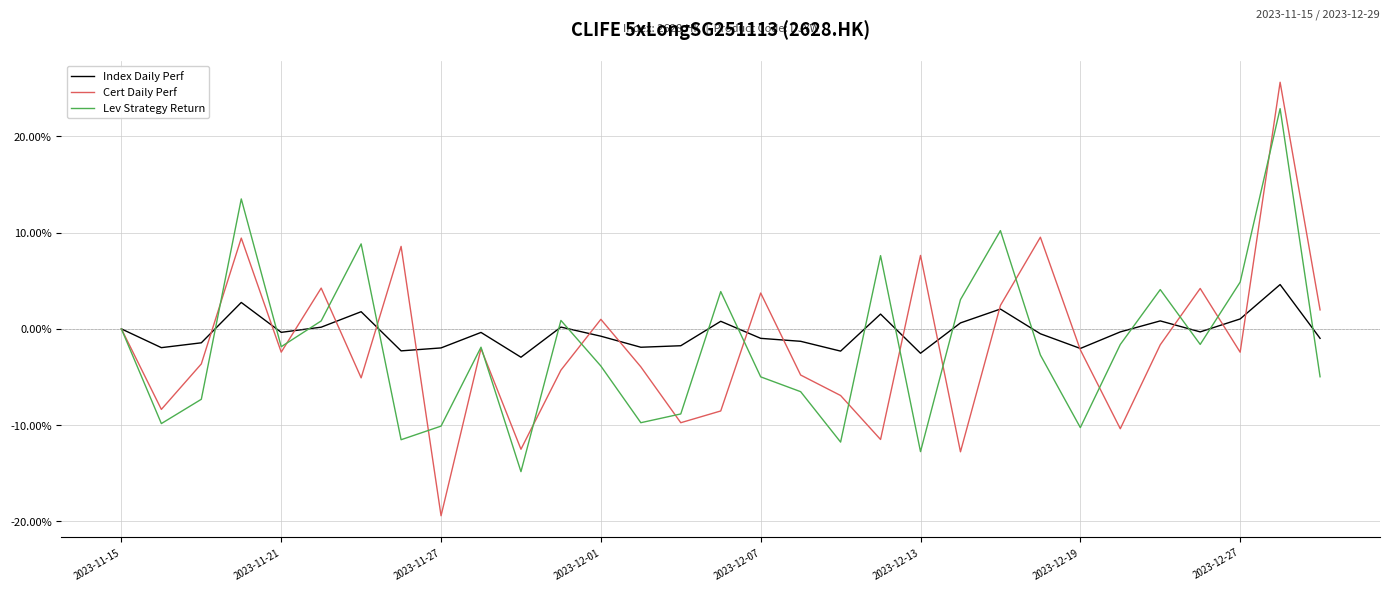

Does the chart have visible grid lines?

Yes